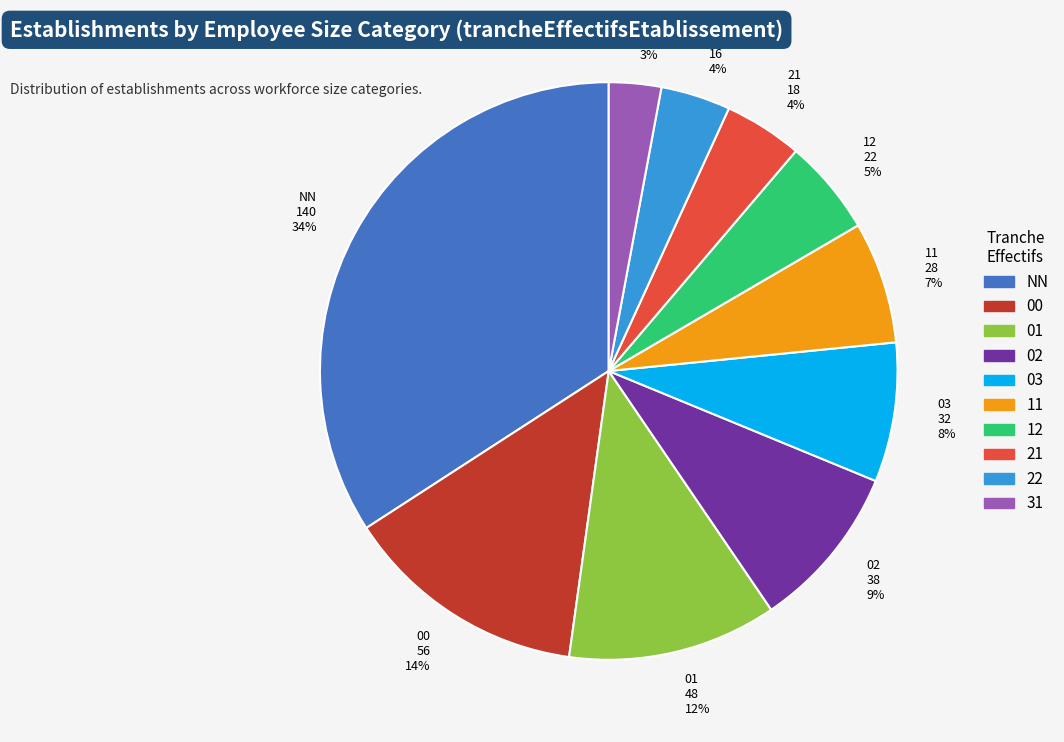

Combined, do 12 22 5% and 00 56 14% account for over 50%?

No